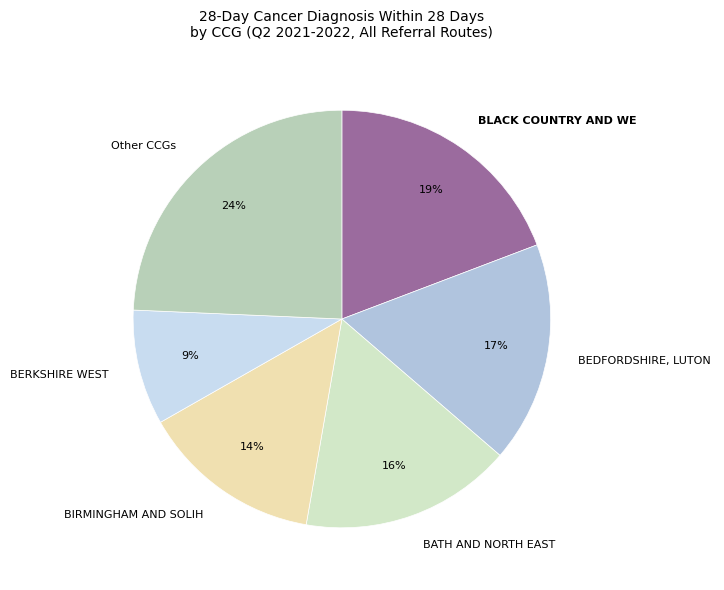

Which slice is the smallest?

BERKSHIRE WEST